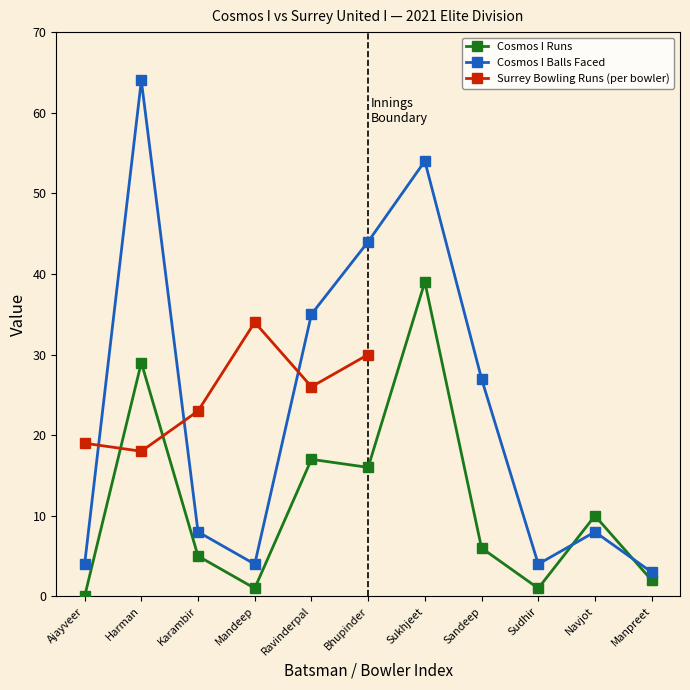

How many interior local valleys does the Cosmos I Balls Faced series have?

2